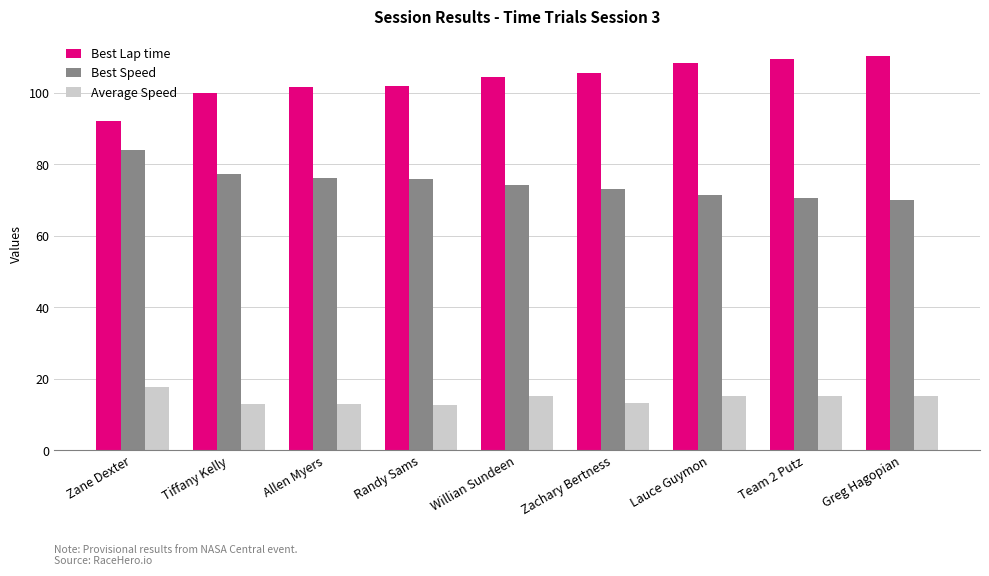

What is the difference between the highest and lowest values at Team 2 Putz?

94.4